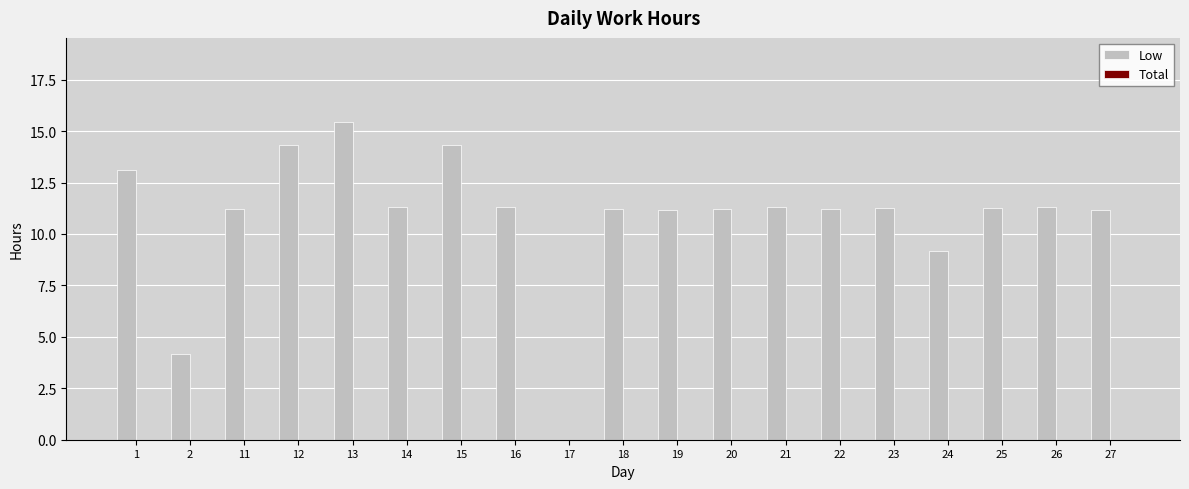

The value at 27 is 16.7. True or false?

False